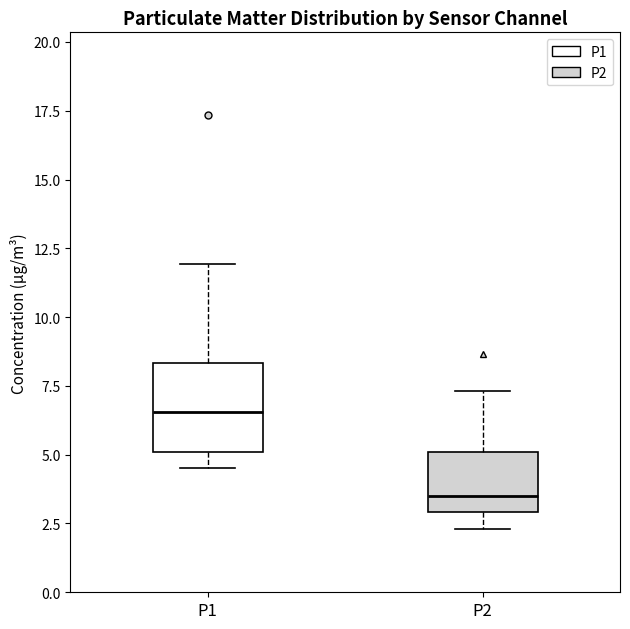

Comparing the boxes themselves (not the whiskers), which one is the tallest?

P1